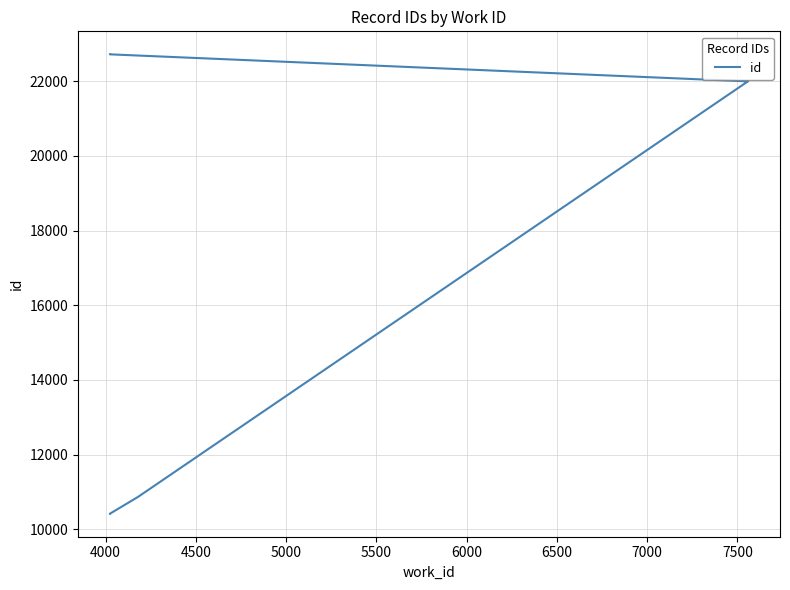

Reading left to right, what are all the values shown in this chart?

10420	10421	10869	21989	21991	22715	22716